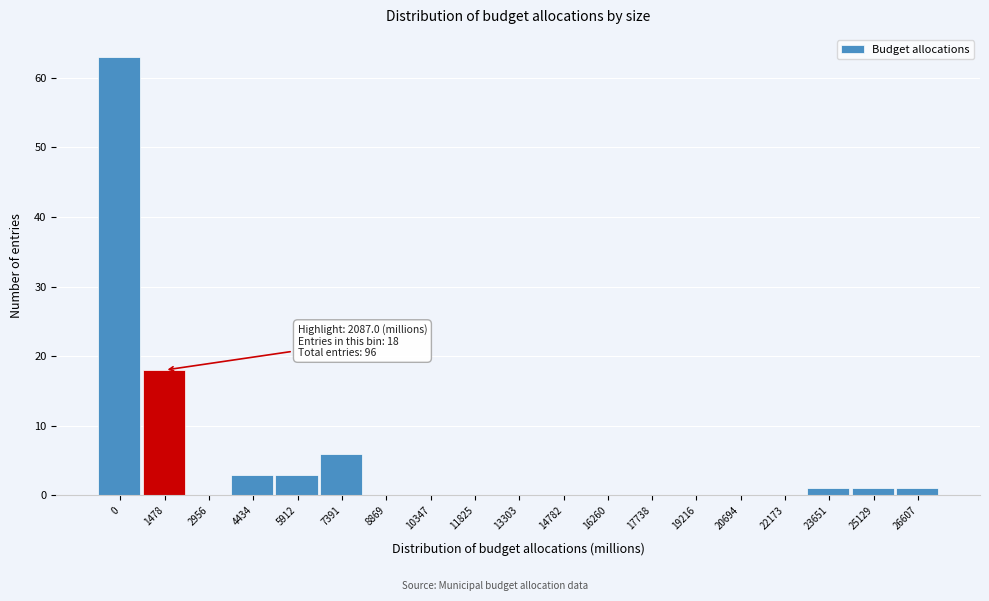

Reading left to right, extract all data points from this chart.

0=63	1478=18	2956=0	4434=3	5912=3	7391=6	8869=0	10347=0	11825=0	13303=0	14782=0	16260=0	17738=0	19216=0	20694=0	22173=0	23651=1	25129=1	26607=1